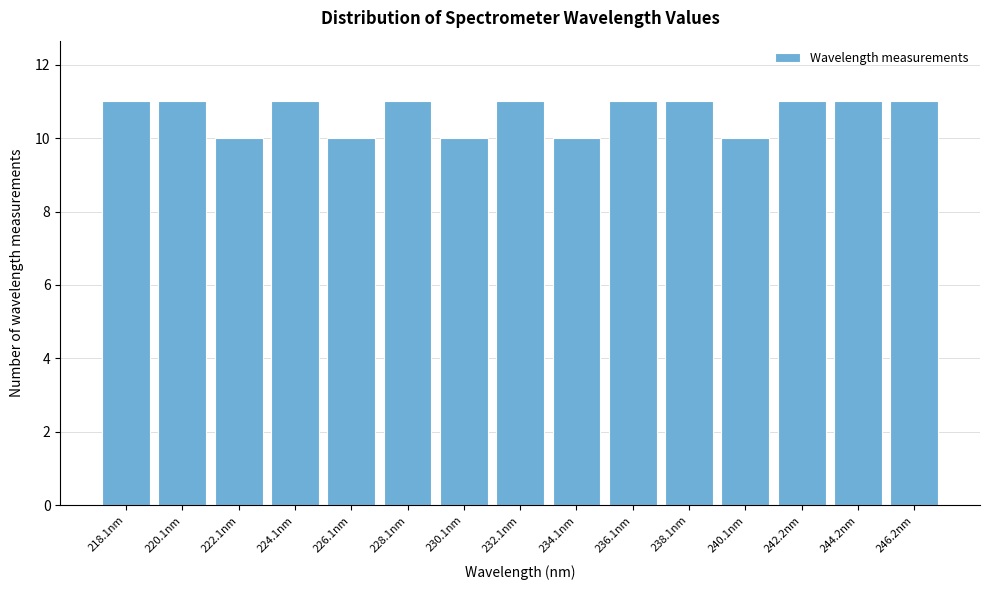

Reading right to left, extract all data points from this chart.

11	11	11	10	11	11	10	11	10	11	10	11	10	11	11